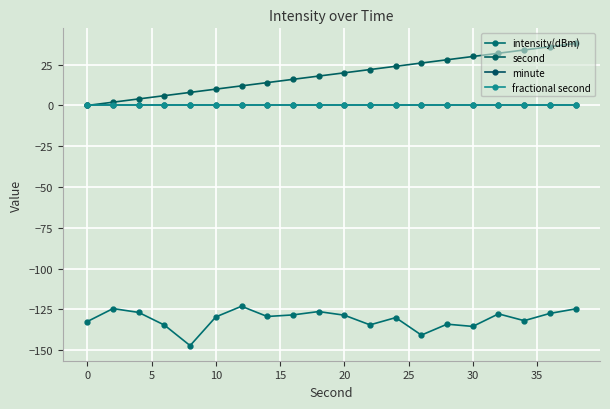

Does the chart have visible grid lines?

Yes